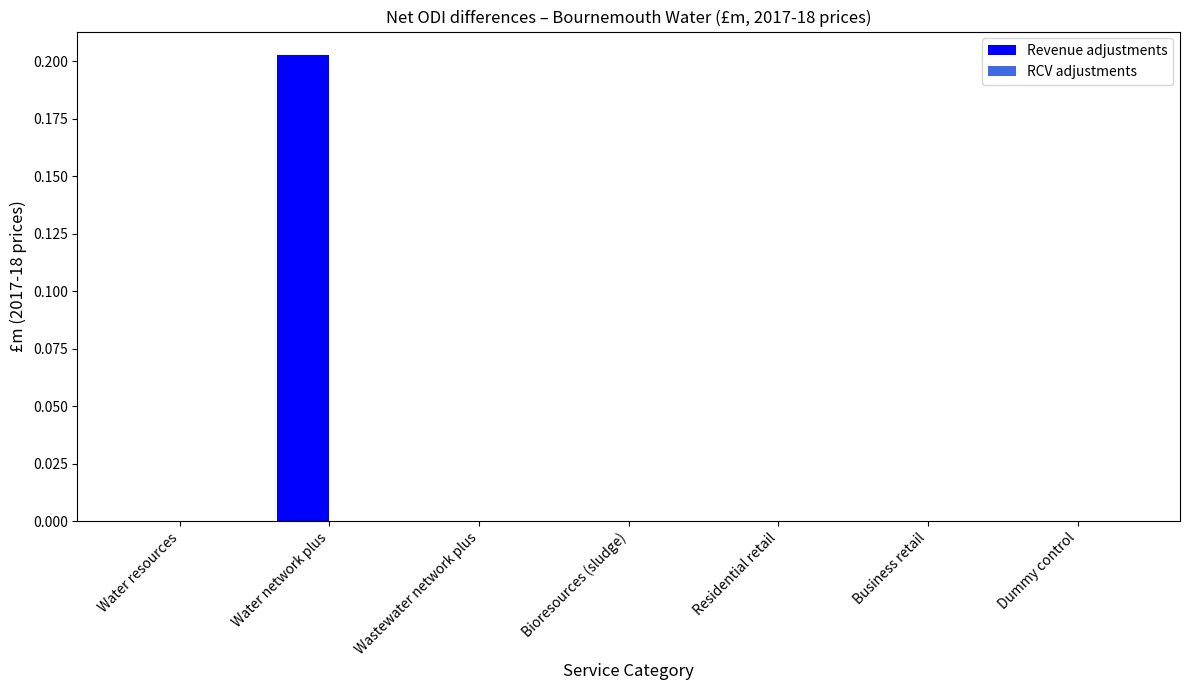

Which label corresponds to the largest value in the chart?

Water network plus